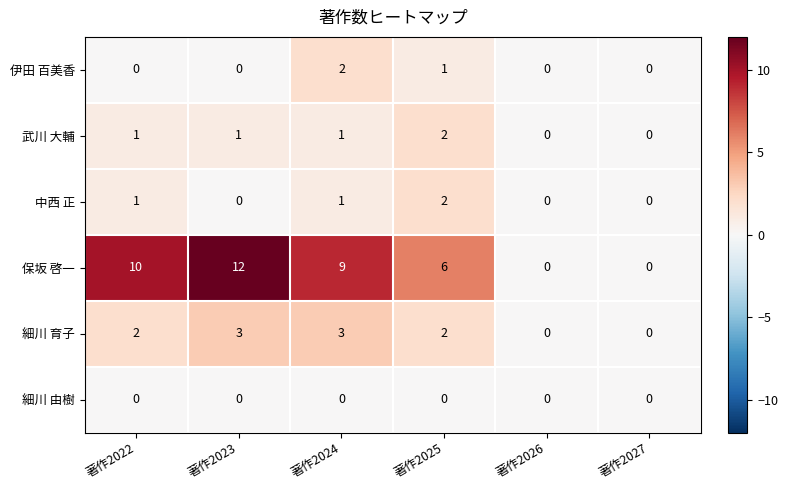

How many distinct data groups are displayed?

6